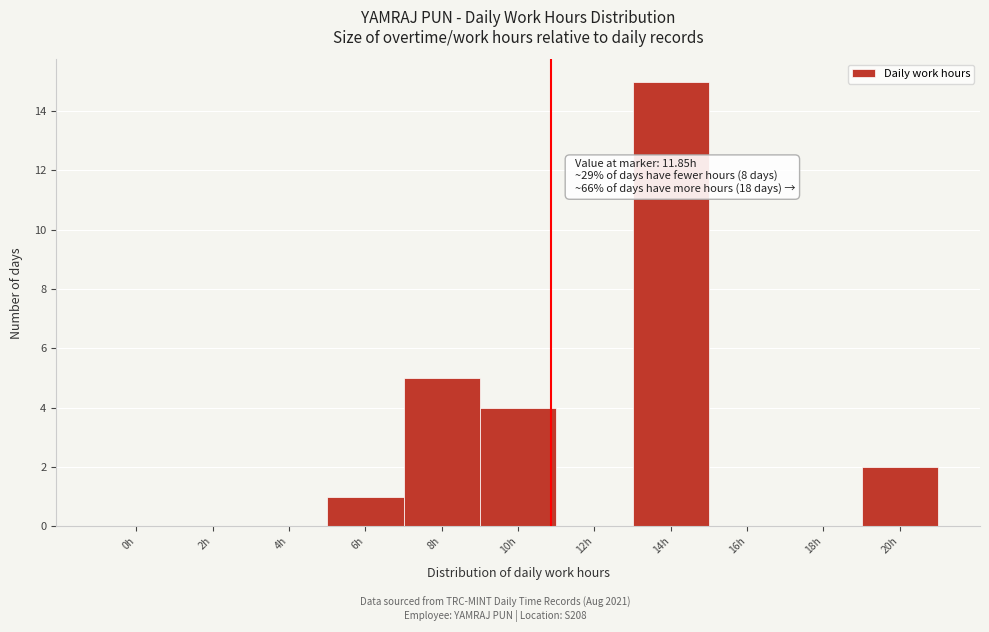

Reading left to right, transcribe all the data shown in this chart.

0h=0	2h=0	4h=0	6h=1	8h=5	10h=4	12h=0	14h=15	16h=0	18h=0	20h=2